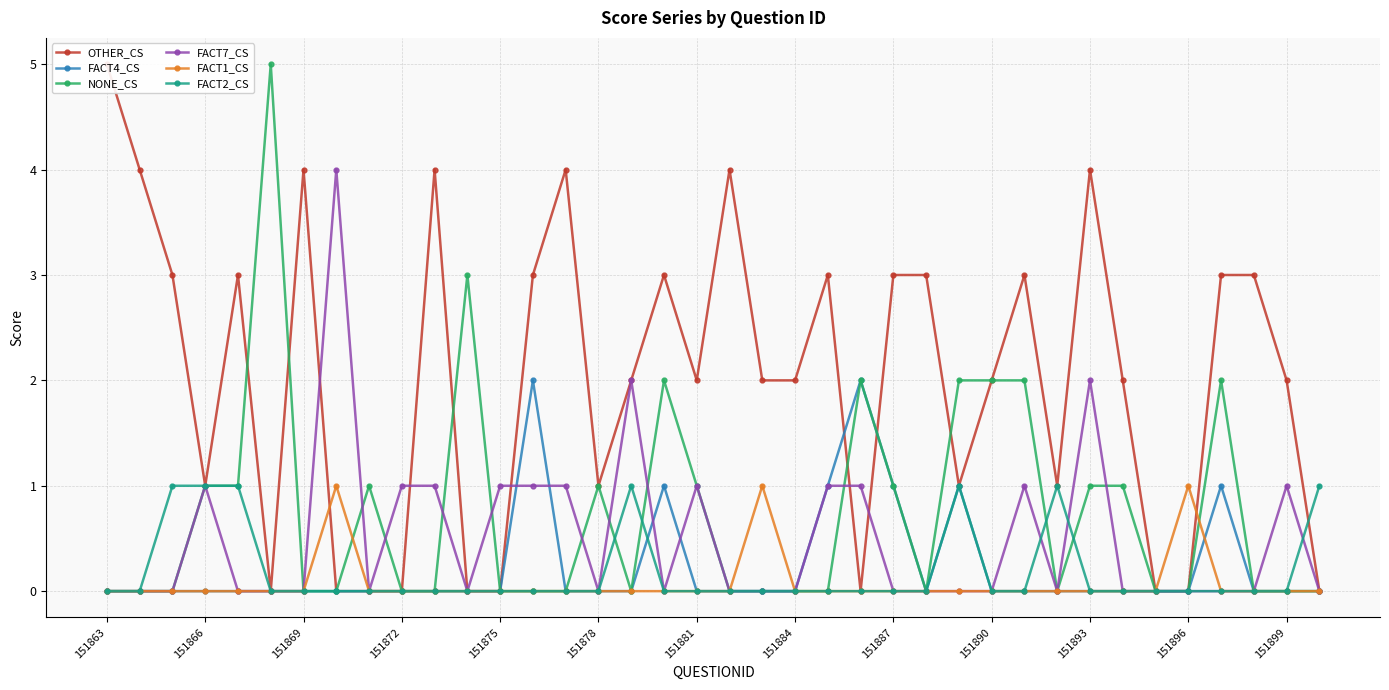

What are all the series names shown in the legend?

OTHER_CS, FACT4_CS, NONE_CS, FACT7_CS, FACT1_CS, FACT2_CS